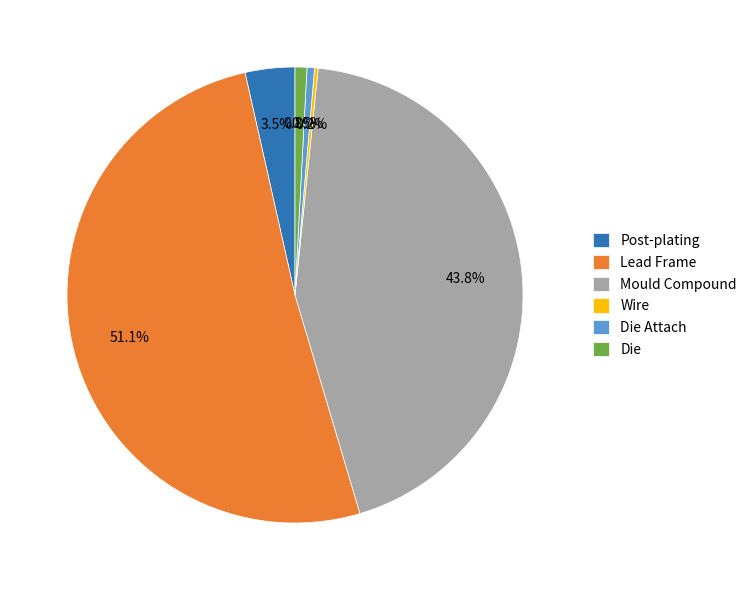

What portion of the pie excludes Die Attach?

99.5%